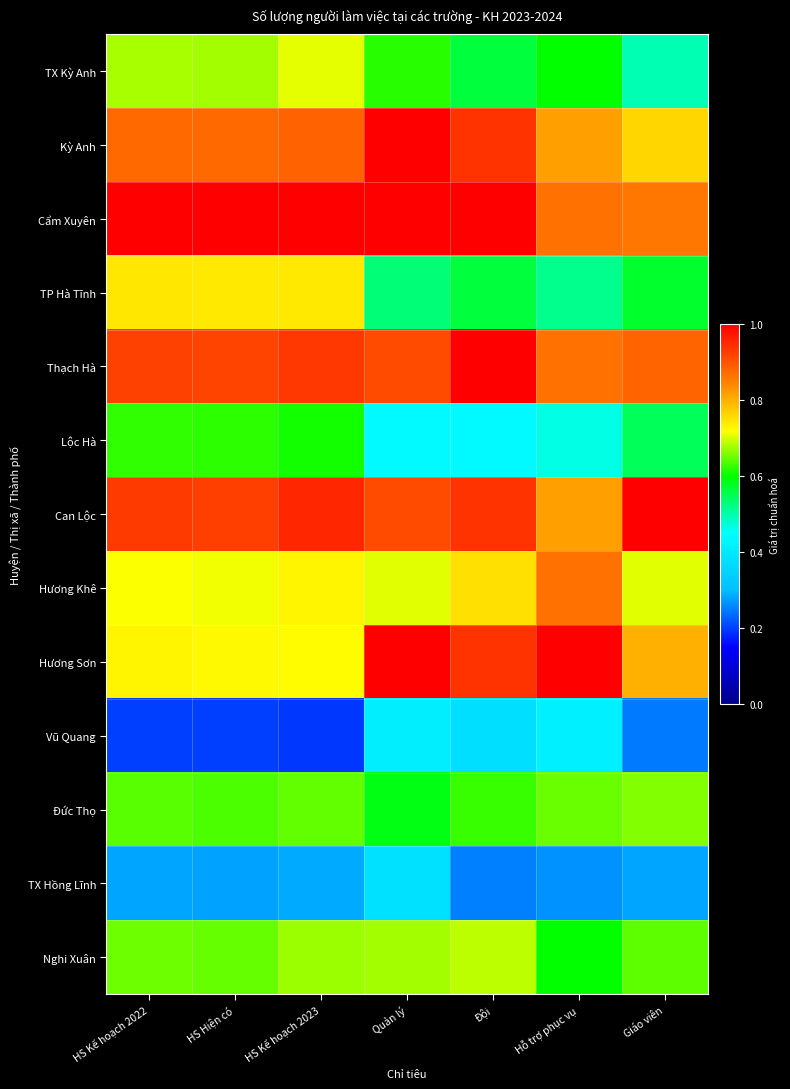

Which label corresponds to the smallest value in the chart?

HS Kế hoạch 2023